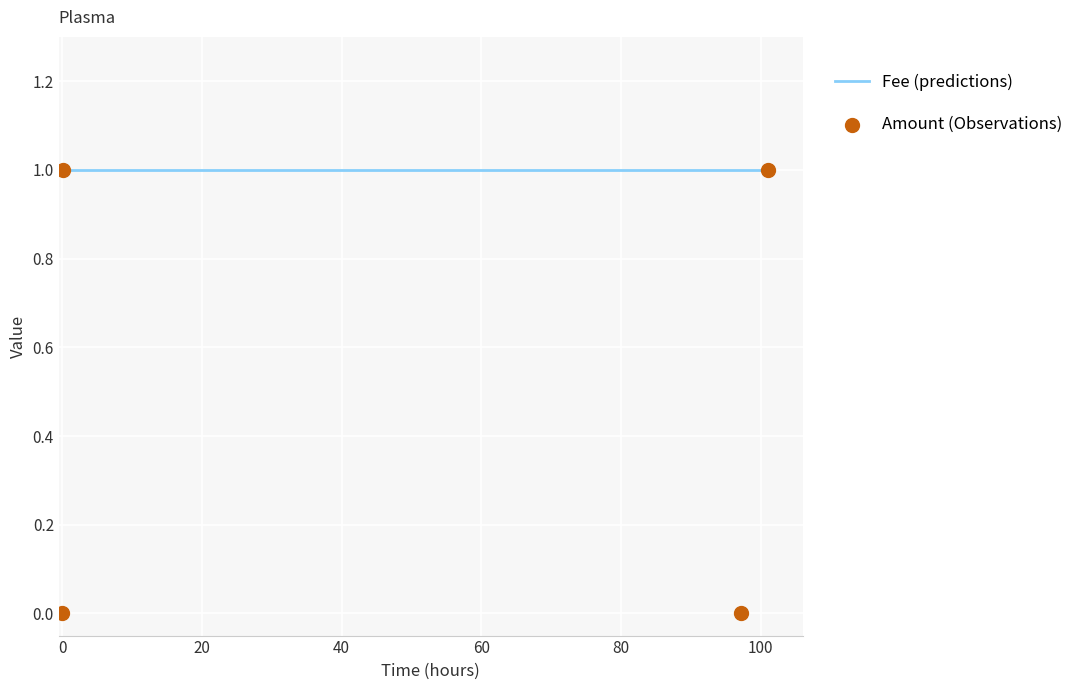

Approximately how many times larger is the value at 2017-06-13 03:05:52 compared to 2017-06-08 22:13:18?

1.0